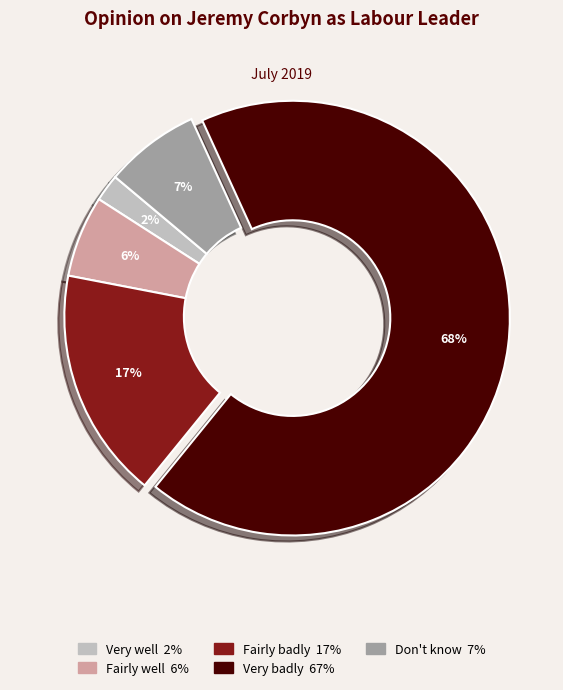

Combined, do Very well and Fairly well account for over 50%?

No